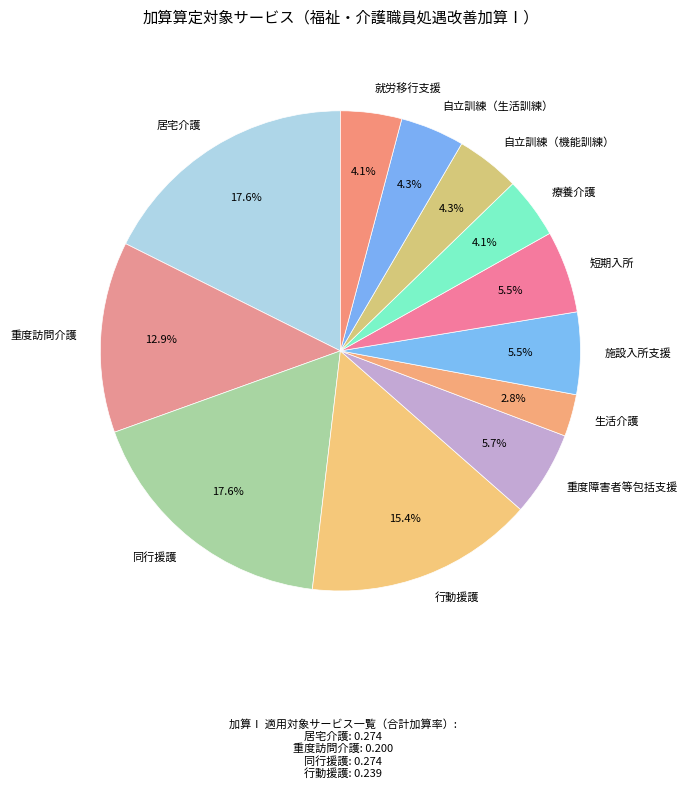

Do 自立訓練（生活訓練） and 就労移行支援 together represent more than half of the pie?

No